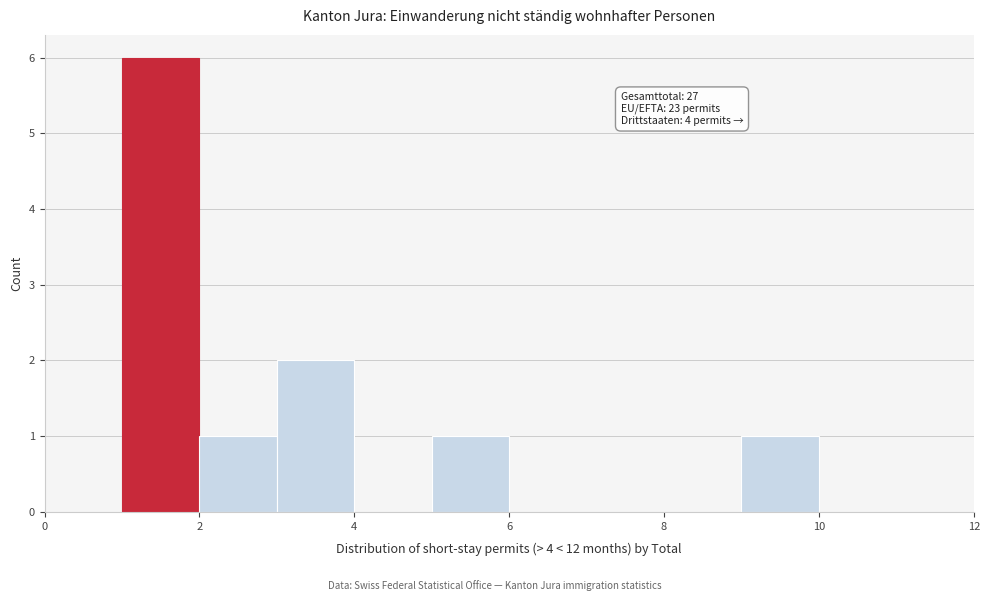

Which range on the x-axis has the tallest bar?

1 to 2